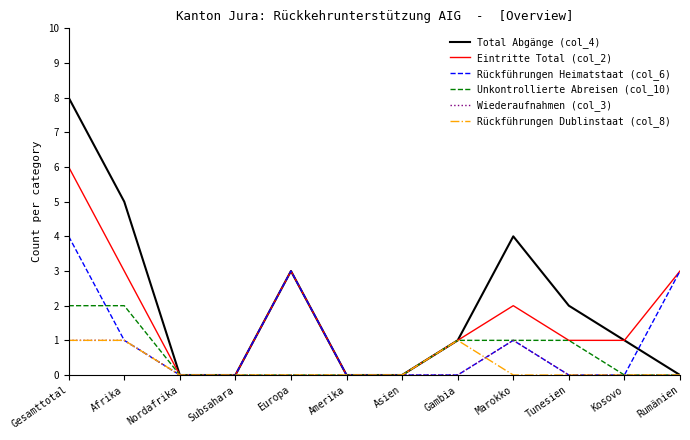

What is the difference between the maximum and minimum values in the Wiederaufnahmen (col_3) series?

1